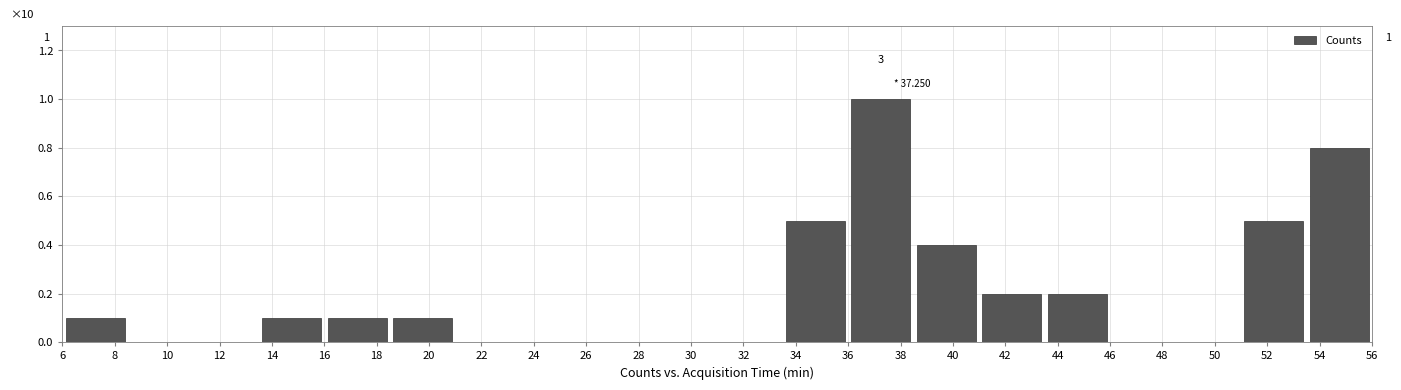

Which range on the x-axis has the tallest bar?

36.0 to 38.5